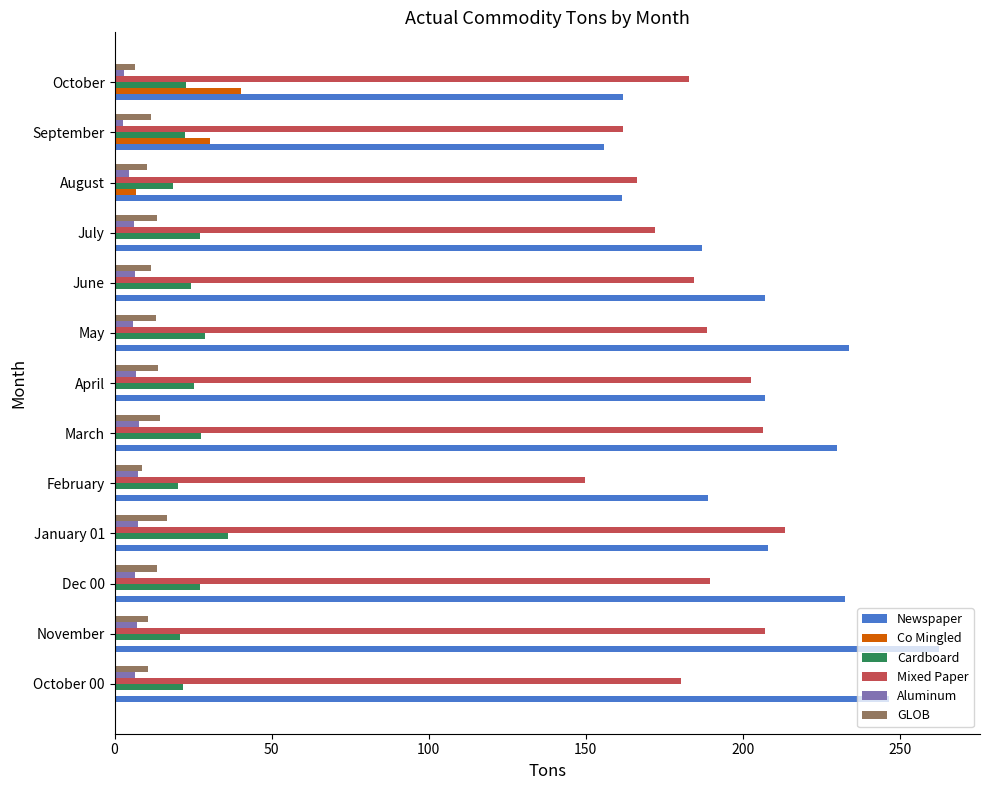

Which series has the largest total across all categories?

Newspaper